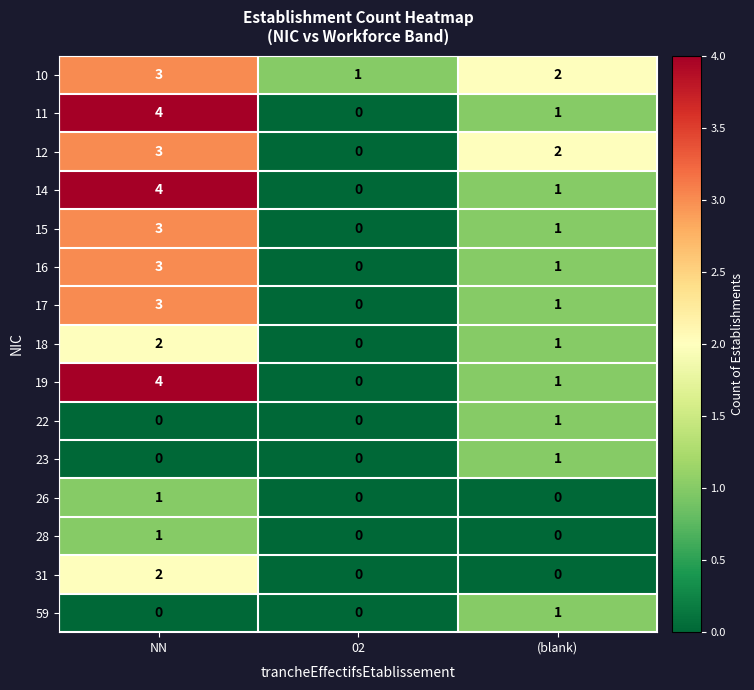

What is the difference between the 11 values at NN and 02?

4